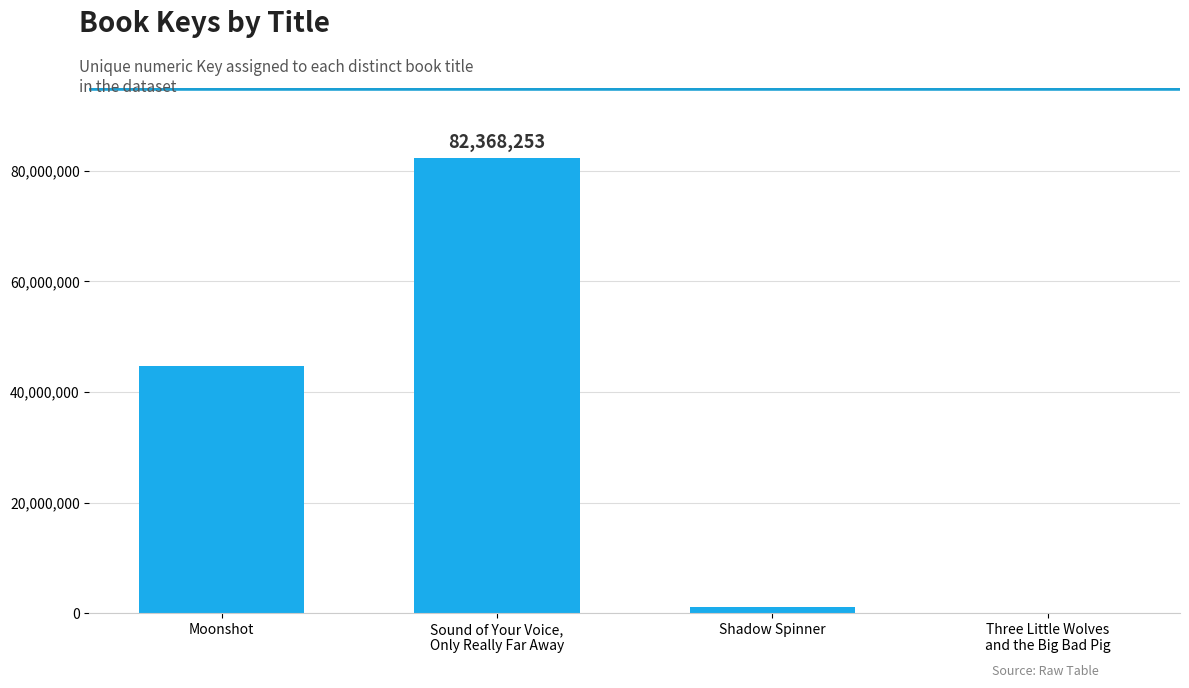

At which label is the value closest to 41187575?

Moonshot